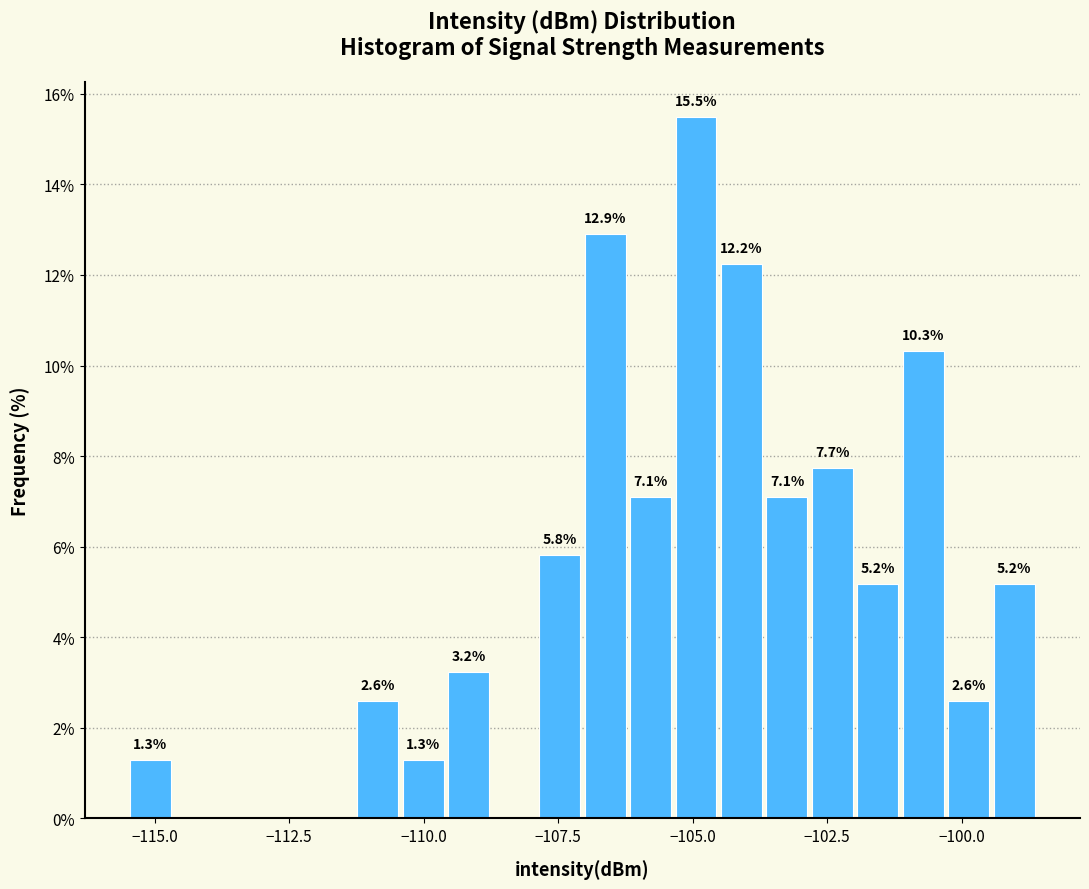

Around what value on the x-axis is the tallest bar? Give the approximate position of its centre, as read against the axis.

-105.0